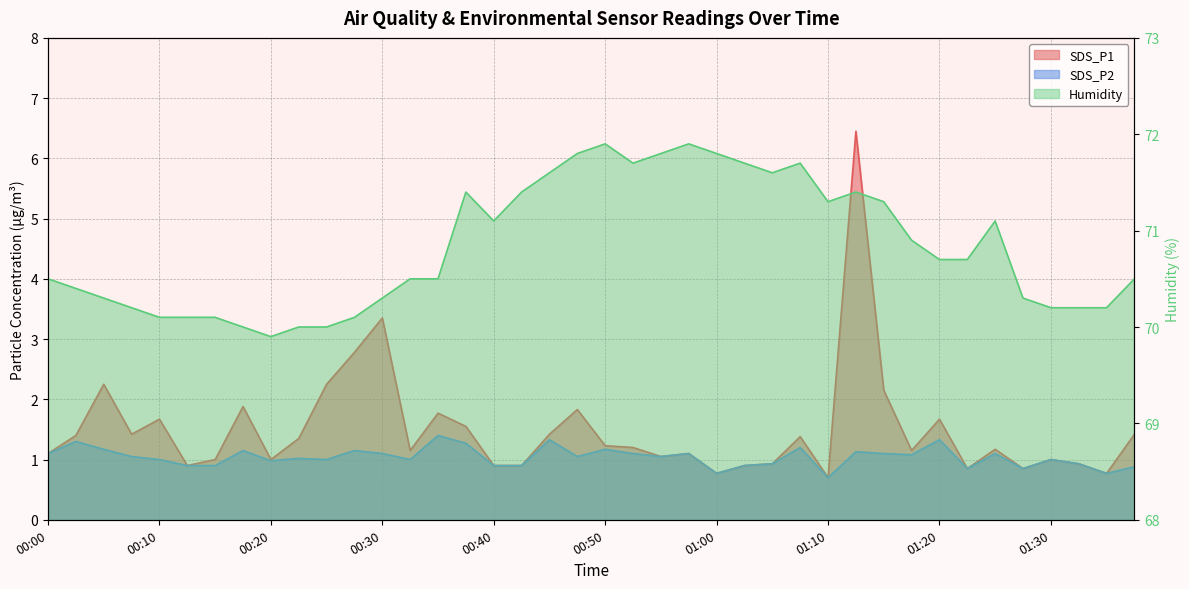

Which series changed the most between 00:25 and 01:35?

SDS_P1